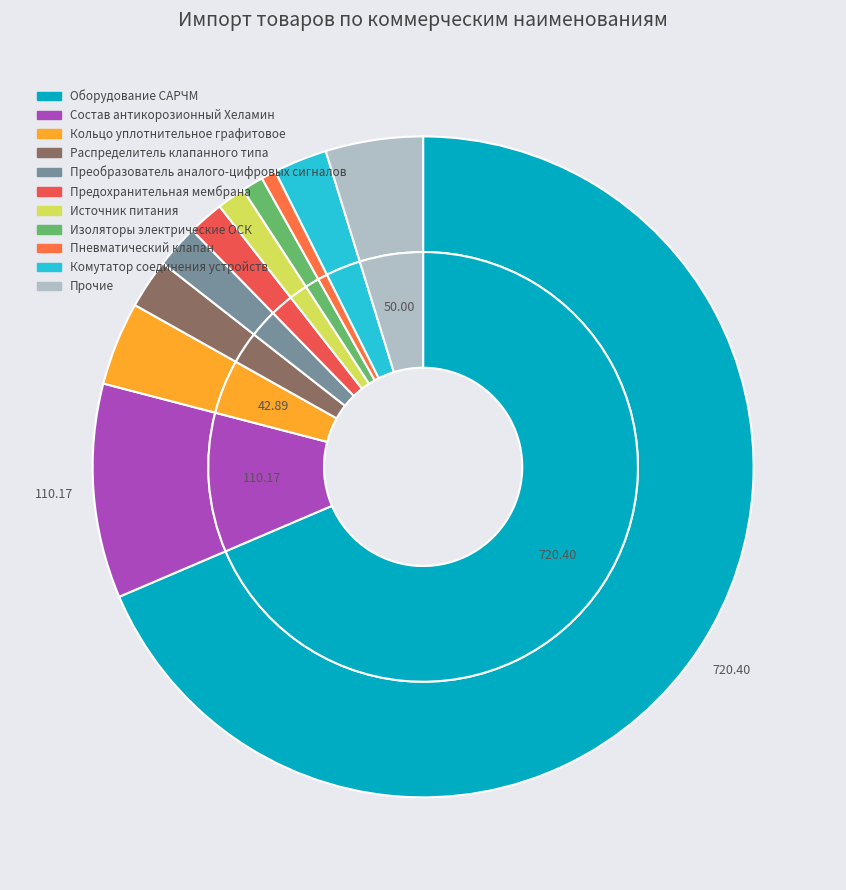

What is the smallest slice in the pie chart?

Пневматический клапан